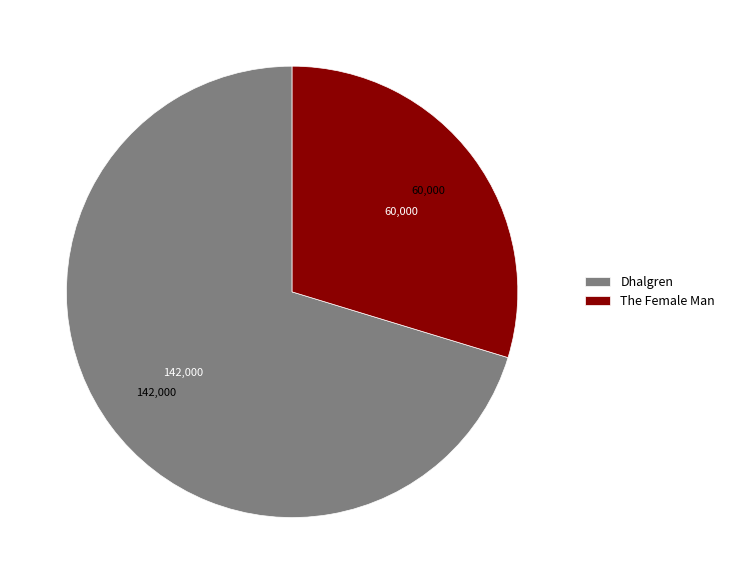

The Dhalgren slice represents 75% of the pie. True or false?

False